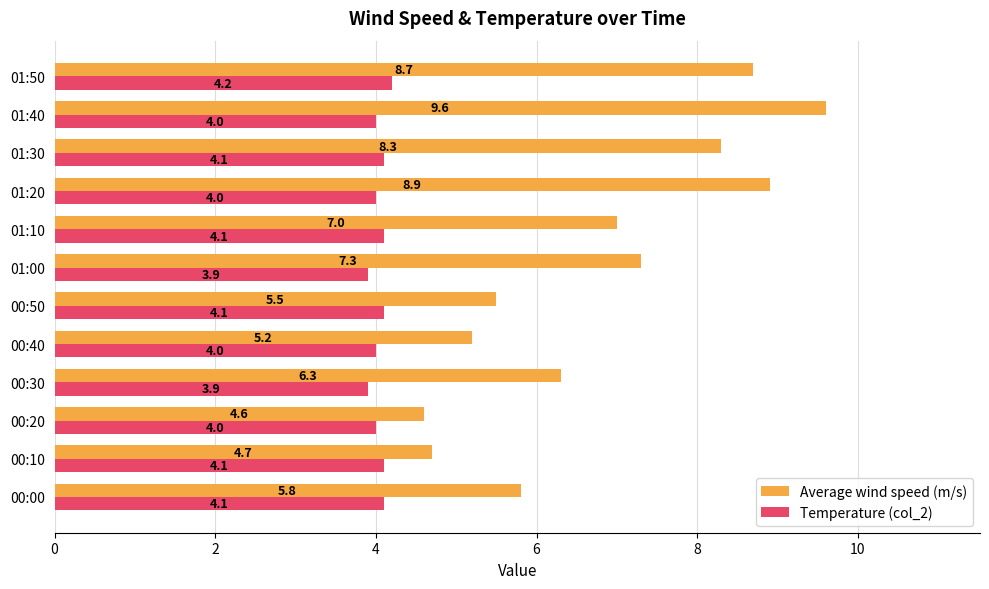

At how many categories does at least one series exceed 4?

12